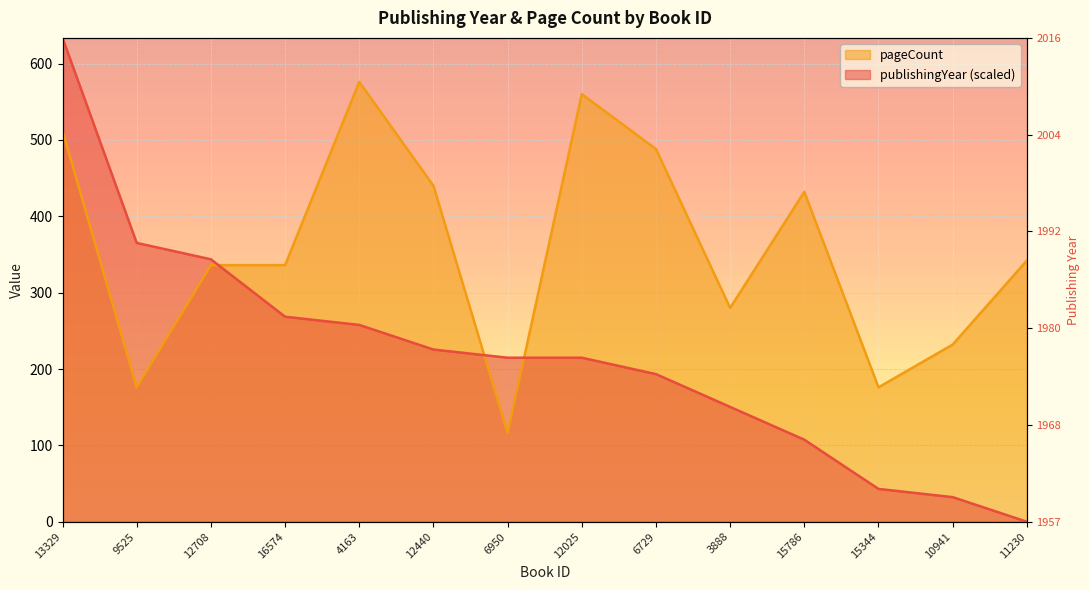

Which has a higher value, 15344 or 12440?

12440